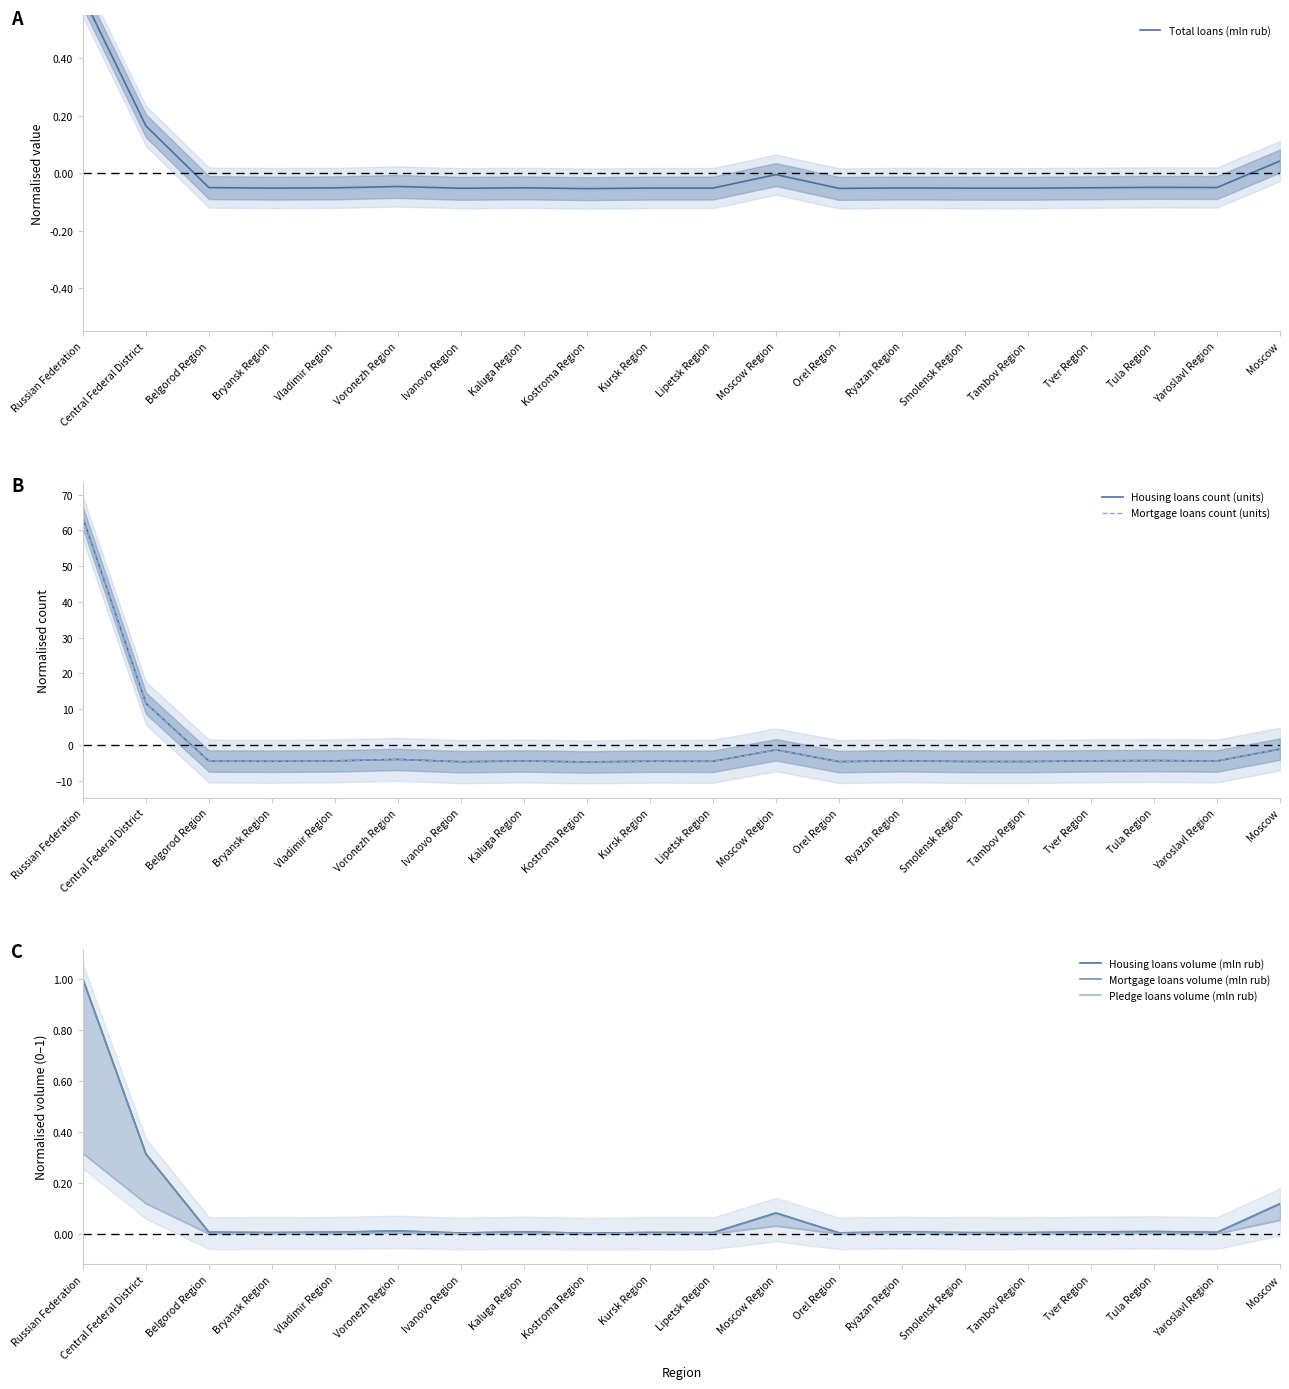

Where is the first local maximum for Total loans (mln rub)?

Voronezh Region